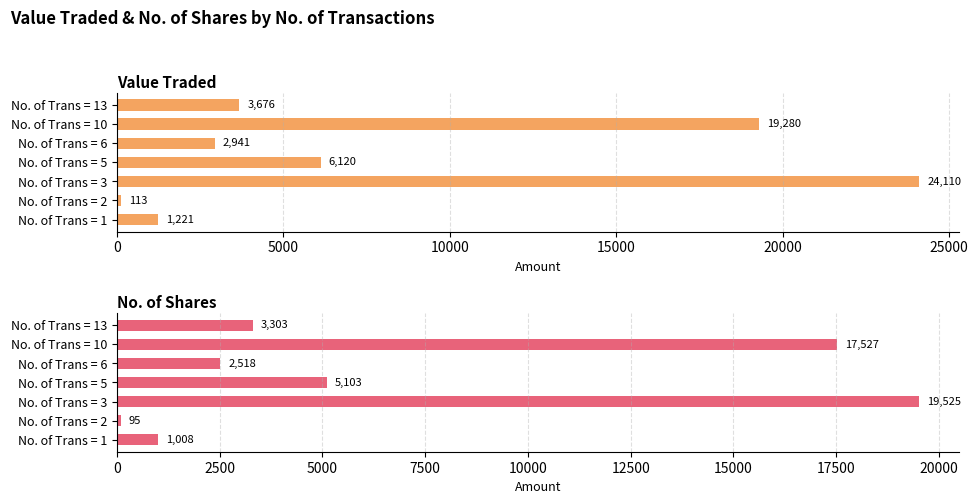

How many data points in No. of Shares are above 3303?

3